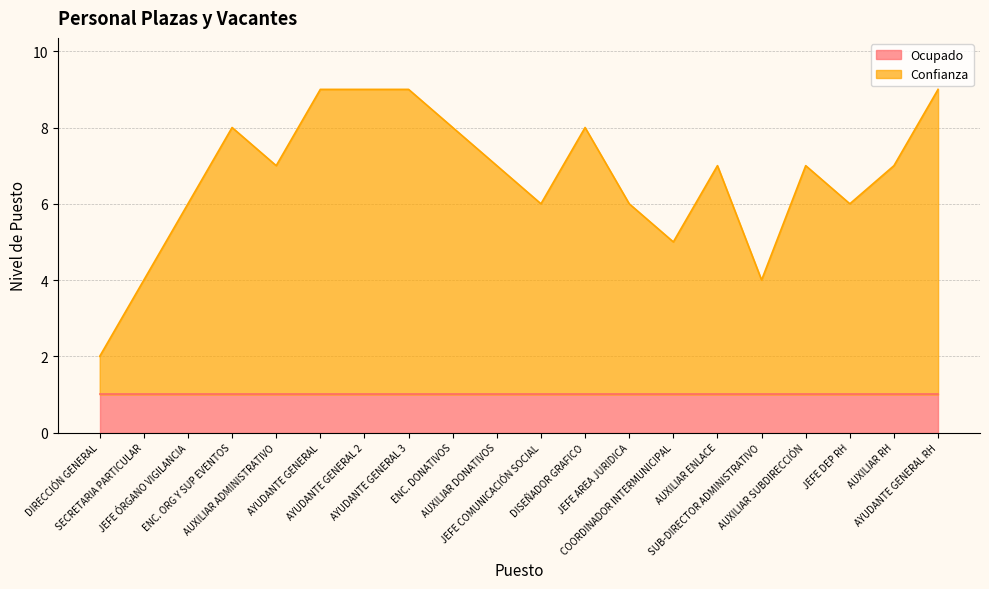

Reading left to right, list all the values displayed in this chart.

2	4	6	8	7	9	9	9	8	7	6	8	6	5	7	4	7	6	7	9